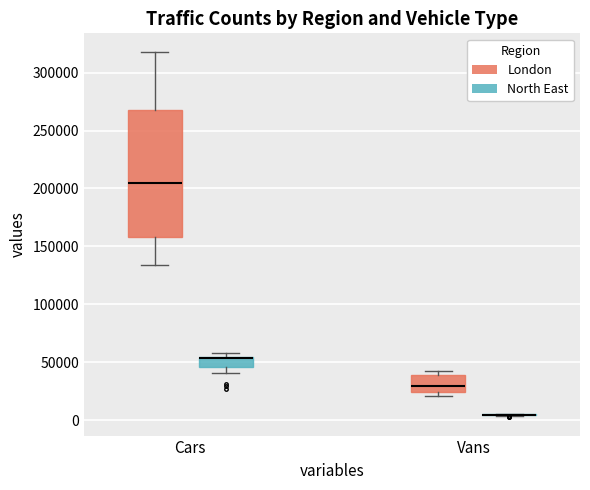

Reading left to right, transcribe this box plot: for each box, give where its median line is, the range the box spans, and where its two whiskers end, as read against the y-axis. The values are not printed on the chart, so give them approximately, as read against the axis.

Cars (London): median 205000, box 160000 to 265000, whiskers 135000 to 320000
Cars (North East): median 55000, box 45000 to 55000, whiskers 40000 to 60000
Vans (London): median 30000, box 25000 to 40000, whiskers 20000 to 40000 (just above the box's upper edge)
Vans (North East): box collapsed to a line at 5000, whiskers 5000 to 5000